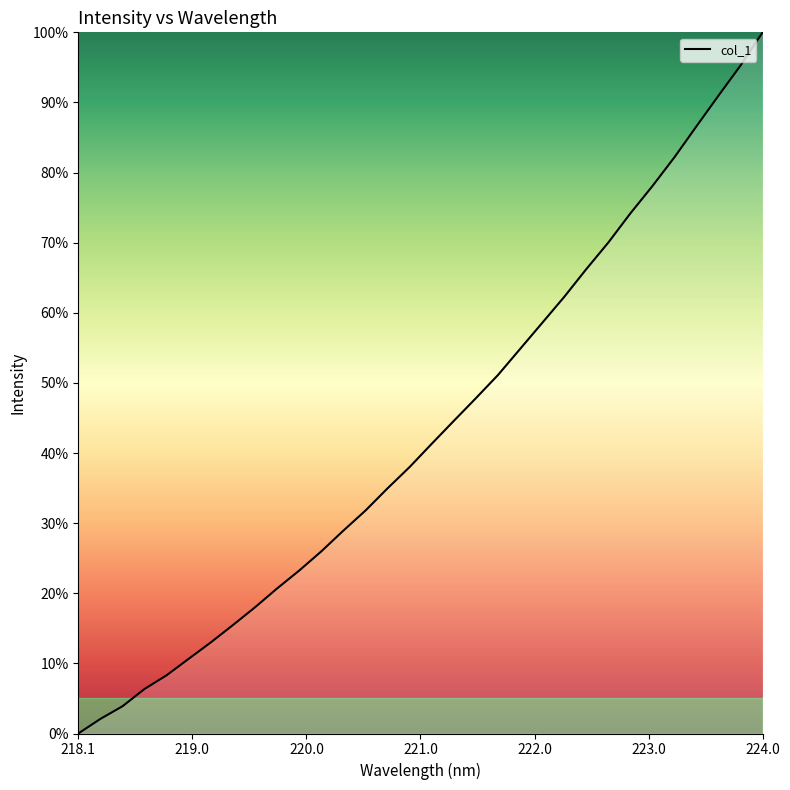

Reading left to right, transcribe all the data shown in this chart.

0.0	2.1	3.9	6.4	8.3	10.7	13.0	15.5	18.0	20.7	23.2	26.0	28.9	31.8	35.0	38.0	41.3	44.6	47.8	51.1	54.8	58.5	62.3	66.2	70.0	74.2	78.1	82.2	86.6	91.0	95.3	100.0